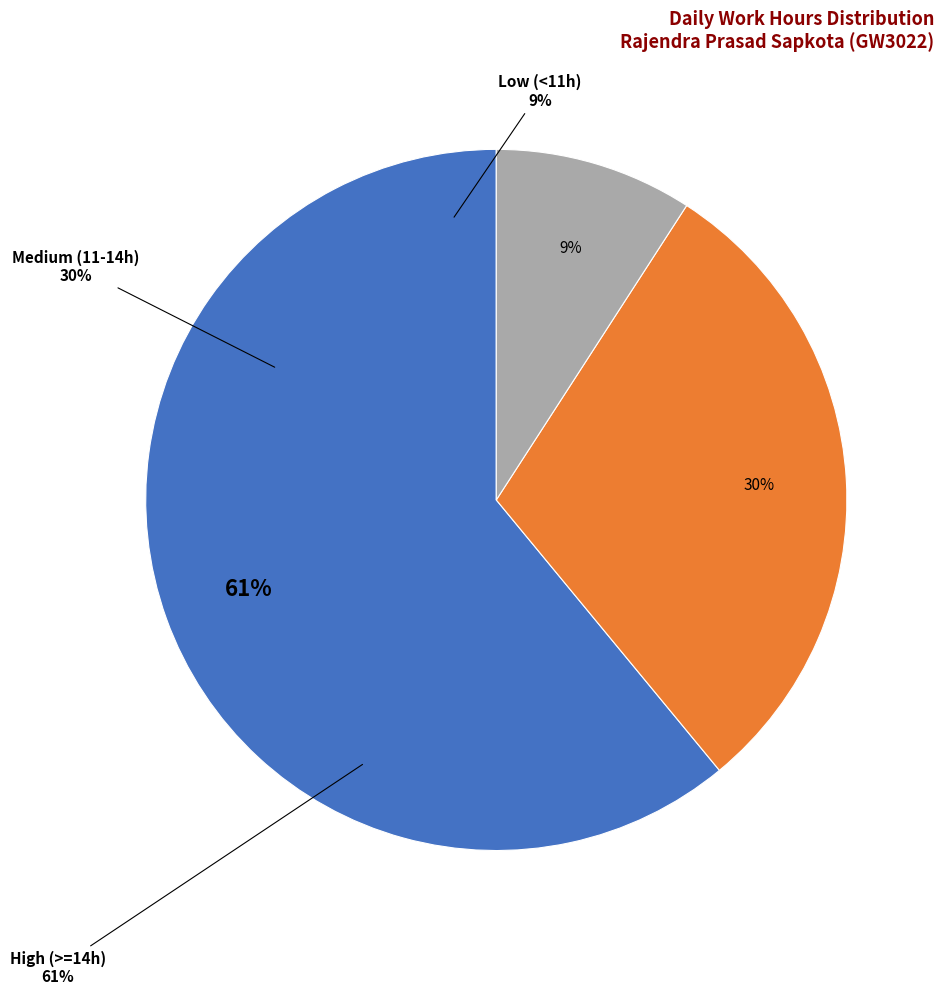

Combined, do Medium (11-14h) and Low (<11h) account for over 50%?

No